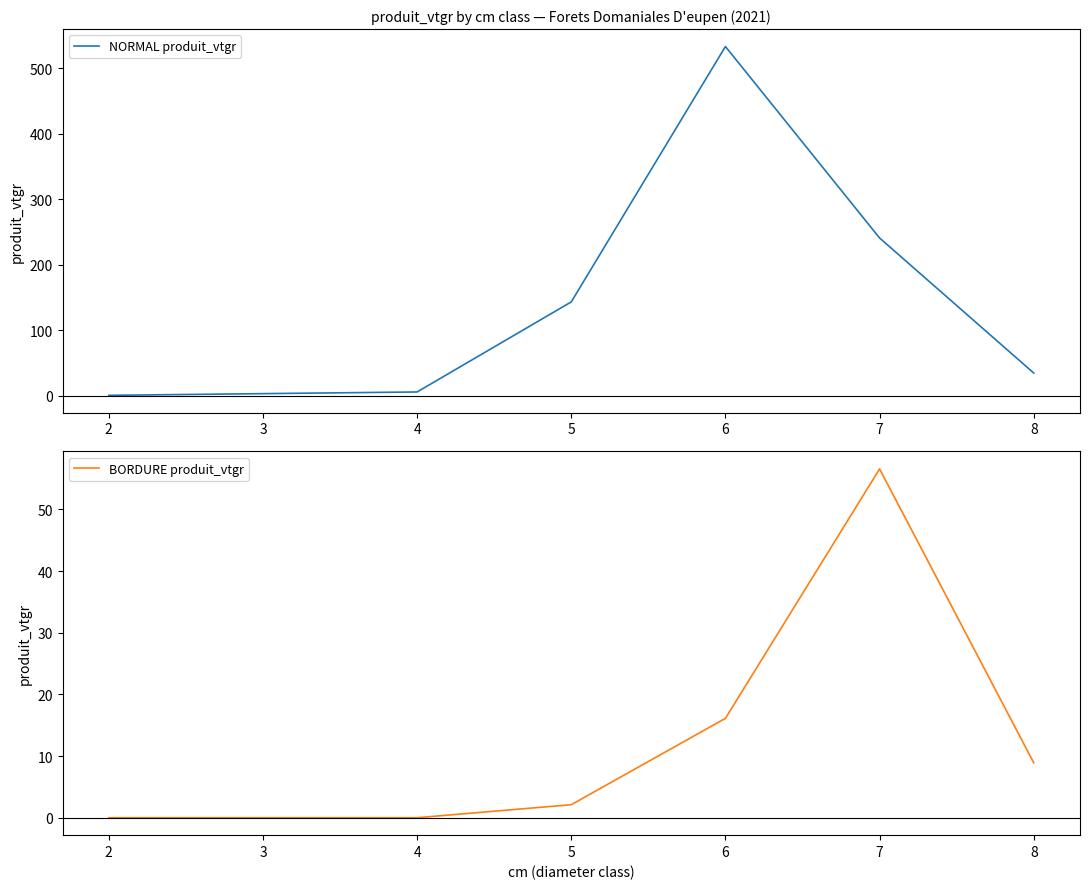

What is the approximate value of BORDURE produit_vtgr at 6?

16.1